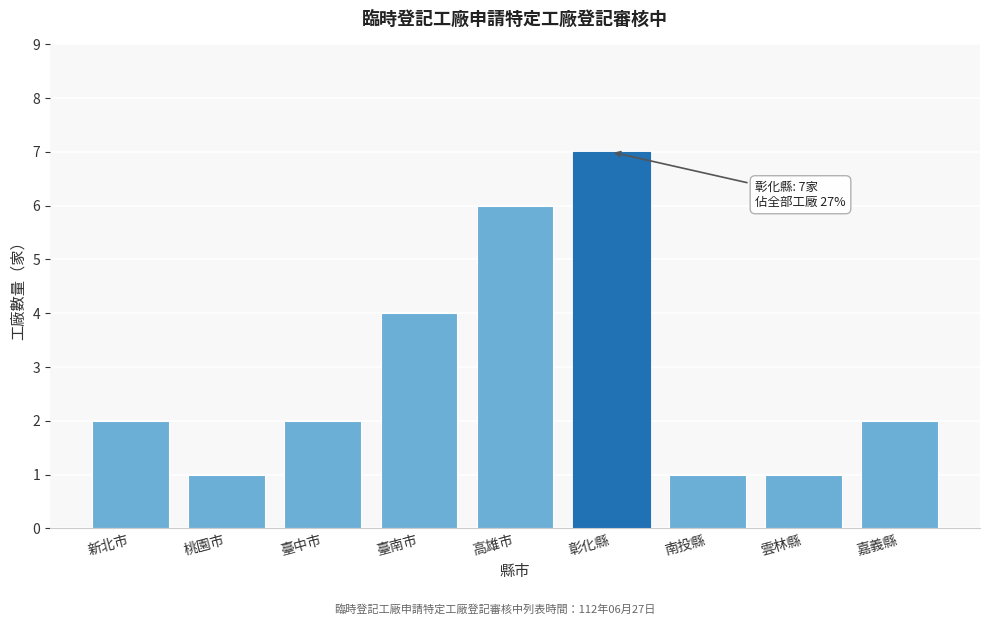

Reading left to right, list all the values displayed in this chart.

2	1	2	4	6	7	1	1	2